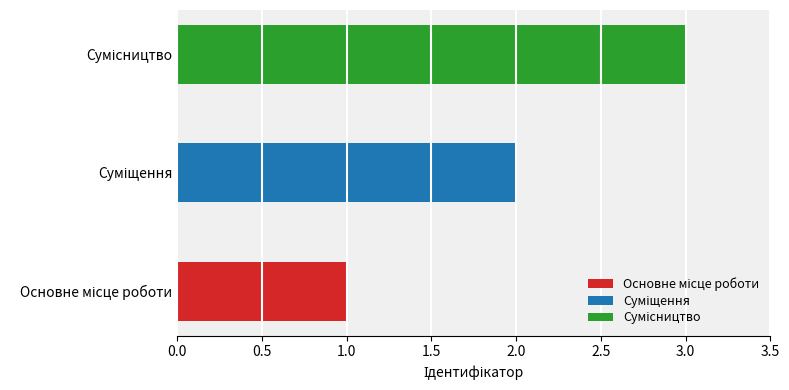

What is the difference between the maximum and minimum values?

2